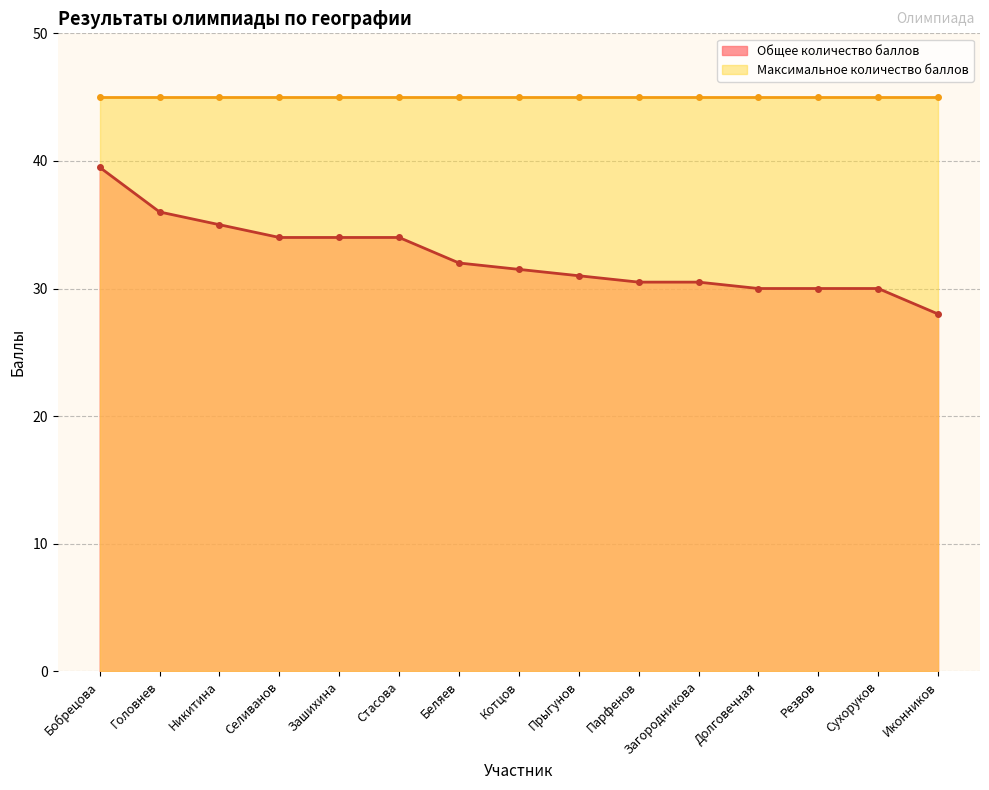

List the labels in order of value, smallest first.

Иконников, Долговечная, Резвов, Сухоруков, Парфенов, Загородникова, Прыгунов, Котцов, Беляев, Селиванов, Зашихина, Стасова, Никитина, Головнев, Бобрецова